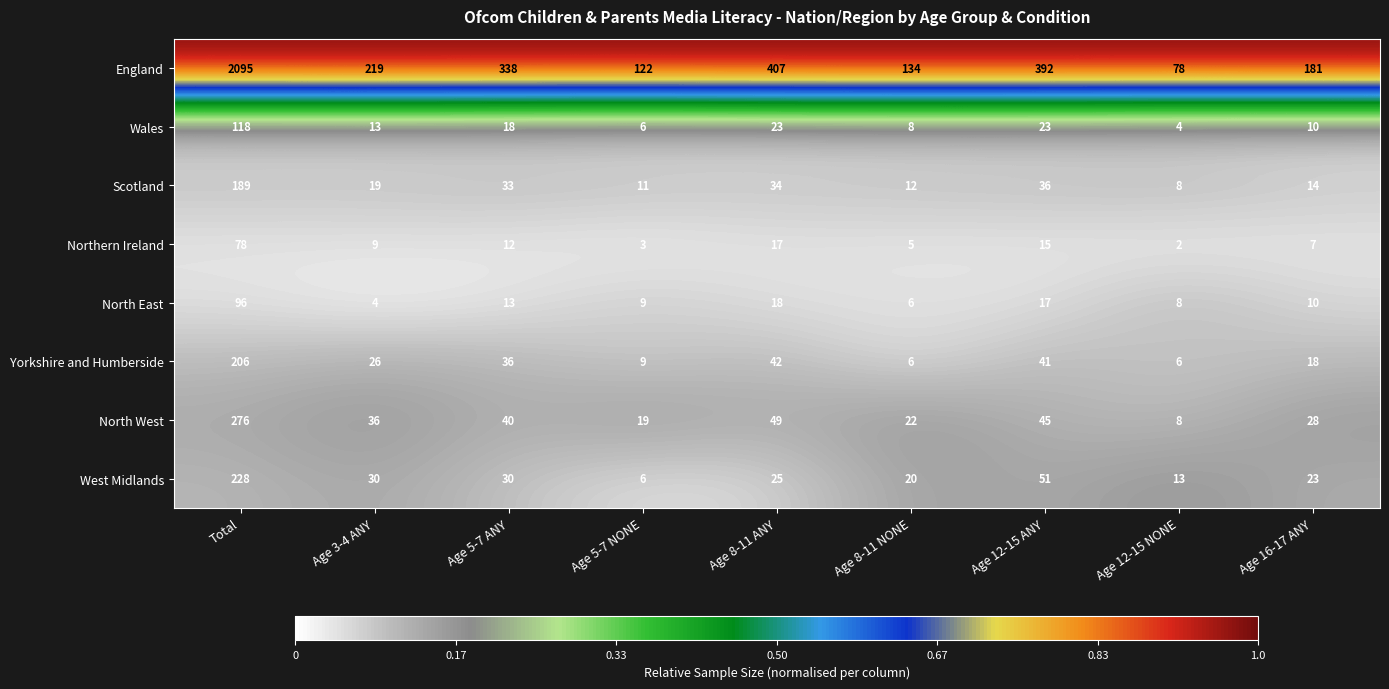

Which series has the largest total across all categories?

England